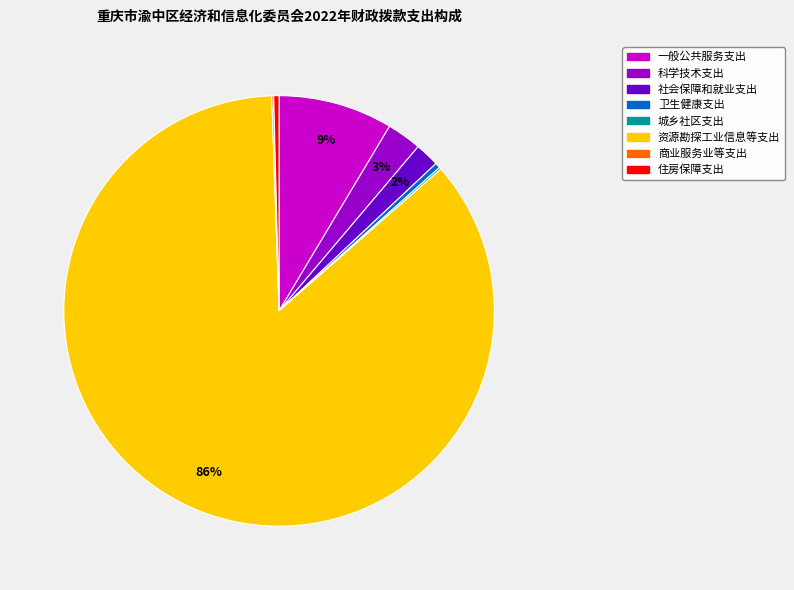

Combined, do 社会保障和就业支出 and 住房保障支出 account for over 50%?

No